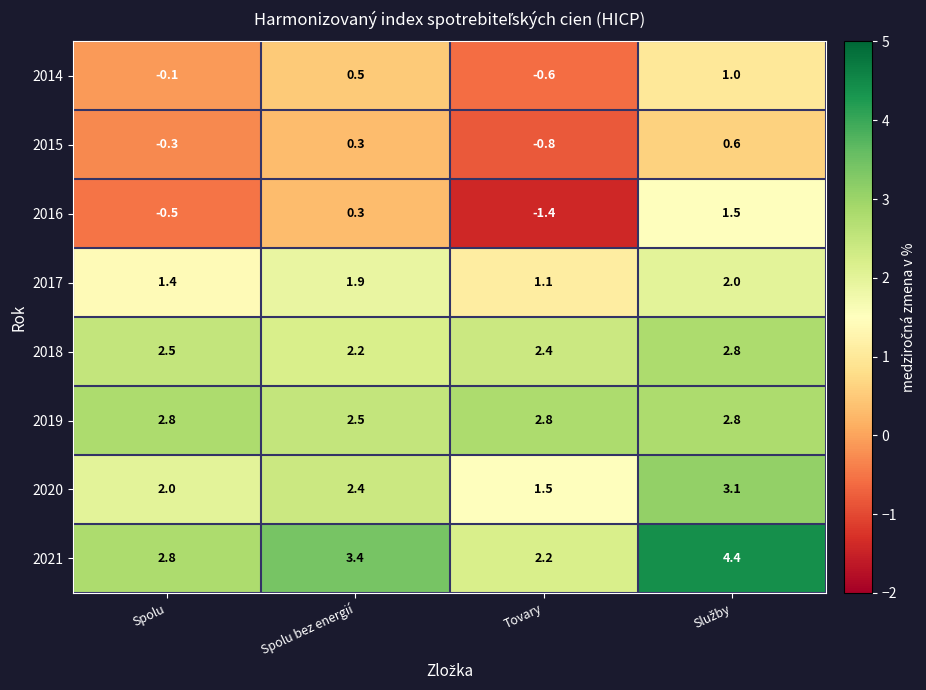

What is the approximate value of 2018 at Tovary?

2.4